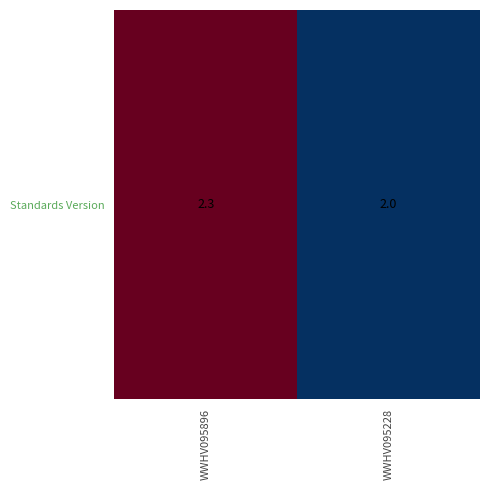

Reading right to left, transcribe all the data shown in this chart.

WWHV095228=2.0	WWHV095896=2.3